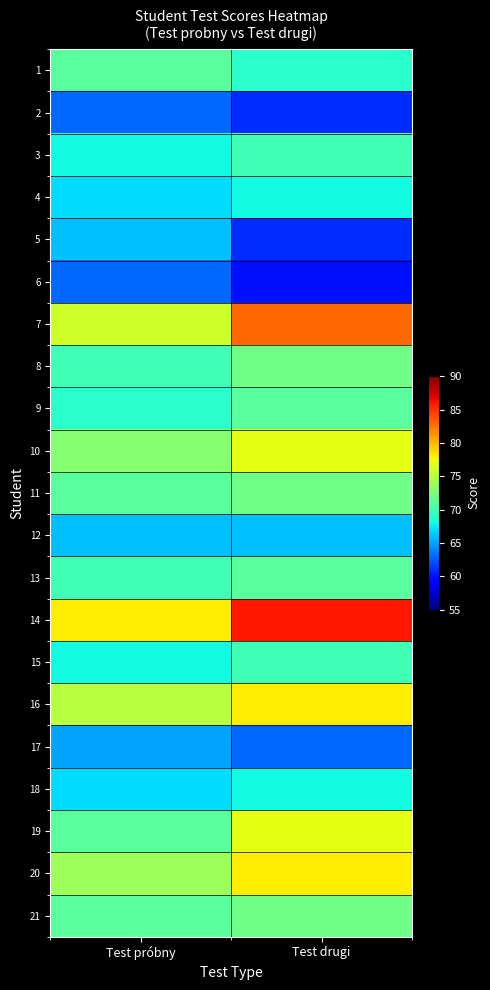

Reading left to right, transcribe all the data shown in this chart.

1: Test próbny=71	Test drugi=69
2: Test próbny=63	Test drugi=61
3: Test próbny=68	Test drugi=70
4: Test próbny=67	Test drugi=68
5: Test próbny=66	Test drugi=61
6: Test próbny=63	Test drugi=60
7: Test próbny=76	Test drugi=83
8: Test próbny=70	Test drugi=72
9: Test próbny=69	Test drugi=71
10: Test próbny=73	Test drugi=77
11: Test próbny=71	Test drugi=72
12: Test próbny=66	Test drugi=66
13: Test próbny=70	Test drugi=71
14: Test próbny=78	Test drugi=86
15: Test próbny=68	Test drugi=70
16: Test próbny=75	Test drugi=78
17: Test próbny=65	Test drugi=63
18: Test próbny=67	Test drugi=68
19: Test próbny=71	Test drugi=77
20: Test próbny=74	Test drugi=78
21: Test próbny=71	Test drugi=72